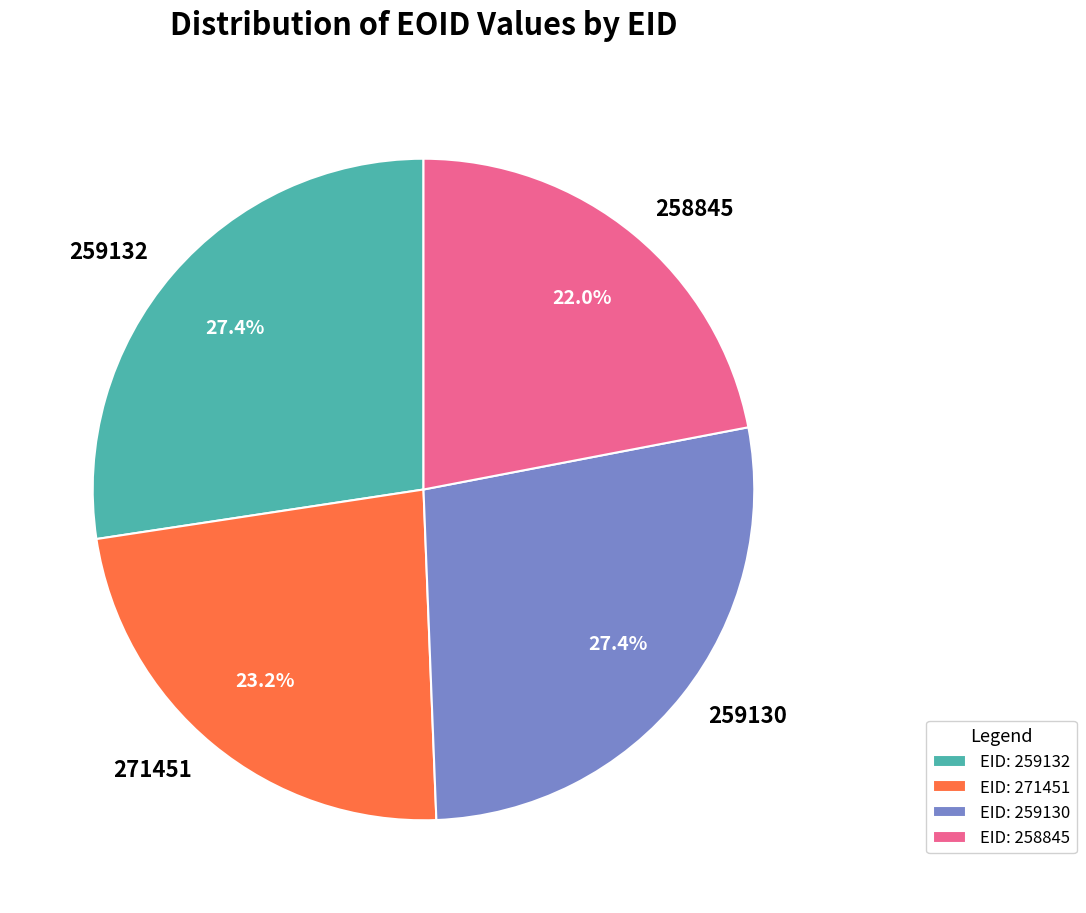

Which has a higher value, 259130 or 271451?

259130